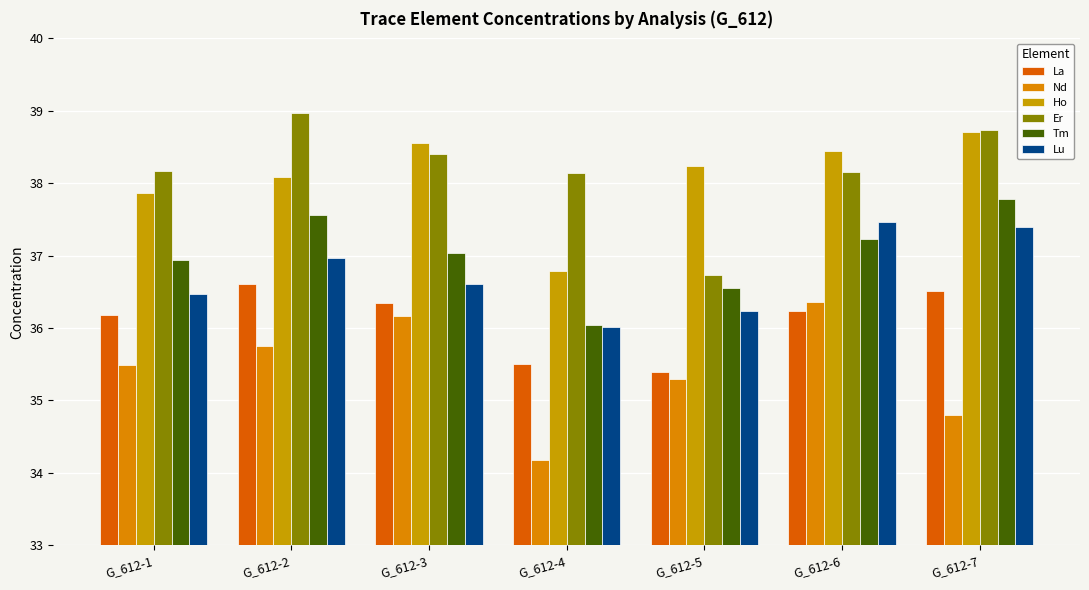

What are all the series names shown in the legend?

La, Nd, Ho, Er, Tm, Lu